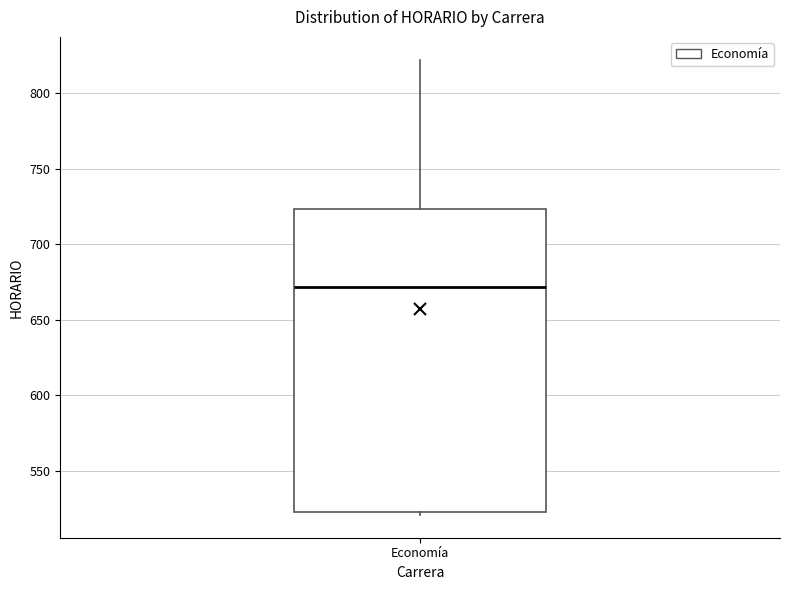

Read this box plot against the y-axis: the position of the median line, the range covered by the box, and the ends of both whiskers. The values are not printed on the chart, so give them approximately, as read against the axis.

median 670, box 525 to 725, whiskers 520 to 820